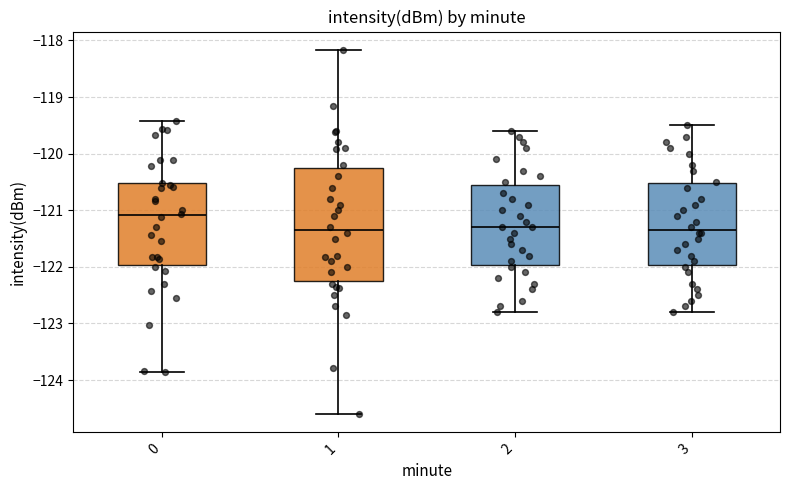

Comparing the boxes themselves (not the whiskers), which one is the tallest?

1